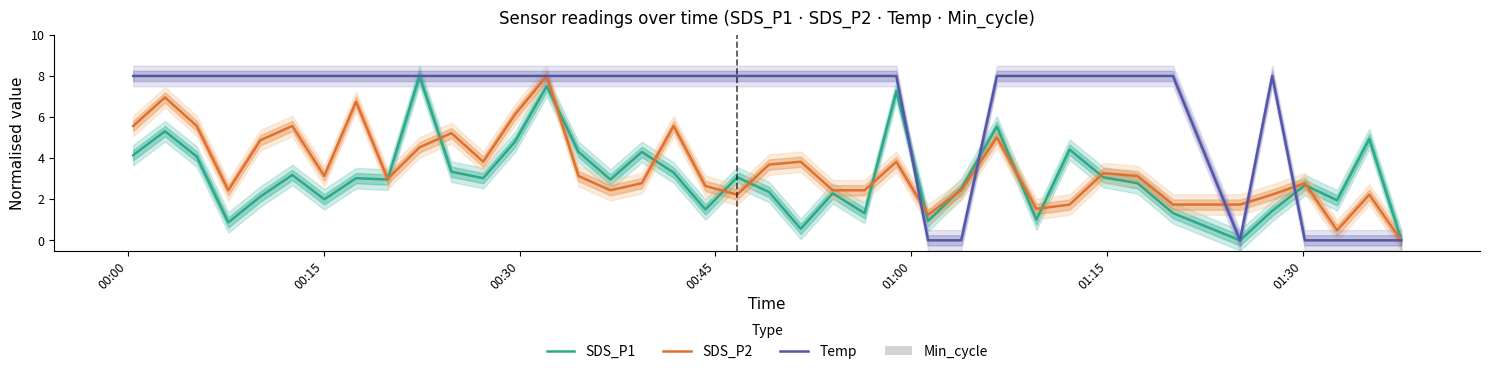

What is the difference between the second highest and minimum values in the Temp series?

8.0